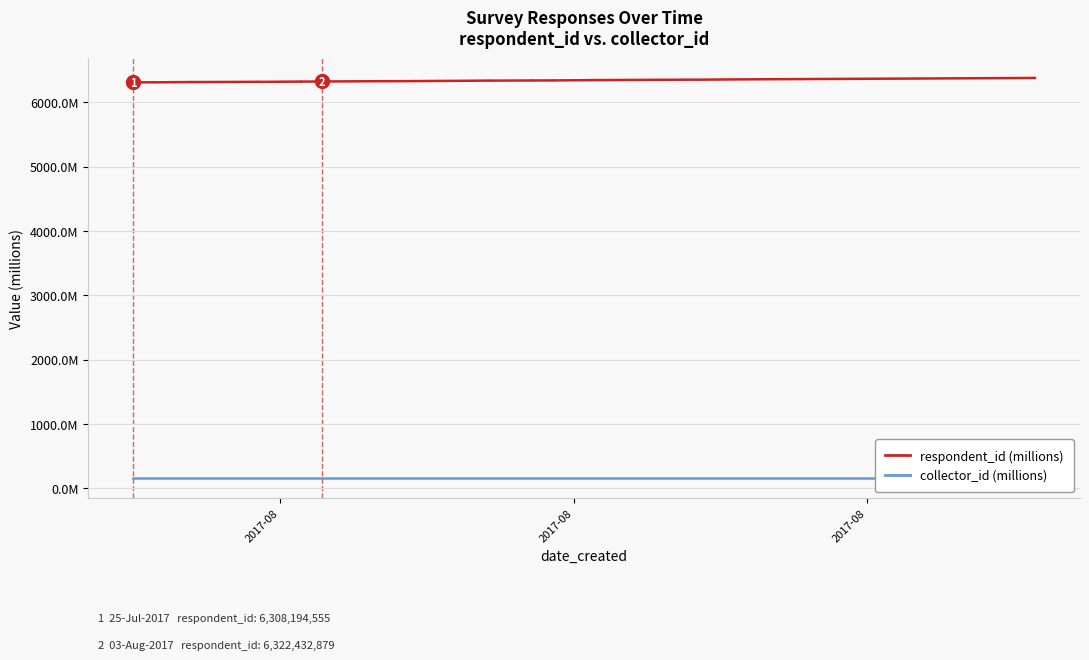

Reading right to left, list all the values displayed in this chart.

respondent_id (millions): 6376.9	6355.2	6350.6	6349.9	6343.6	6338.6	6338.8	6338.8	6337.9	6338.1	6335.5	6335.5	6336.0	6331.5	6329.5	6329.6	6327.5	6326.8	6327.0	6322.4	6320.7	6321.0	6321.0	6318.3	6318.3	6316.1	6317.2	6313.1	6314.1	6311.6	6311.8	6309.3	6309.3	6310.0	6310.1	6307.9	6308.1	6308.1	6308.2
collector_id (millions): 158.9	158.9	158.9	158.9	158.9	158.9	158.9	158.9	158.9	158.9	158.9	158.9	158.9	158.9	158.9	158.9	158.9	158.9	158.9	158.9	158.9	158.9	158.9	158.9	158.9	158.9	158.9	158.9	158.9	158.9	158.9	158.9	158.9	158.9	158.9	158.9	158.9	158.9	158.9